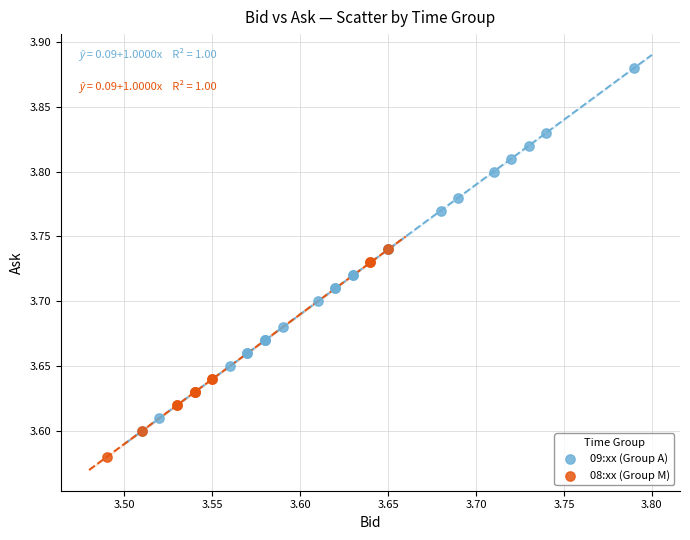

Which series reaches the maximum Y coordinate?

09:xx (Group A)